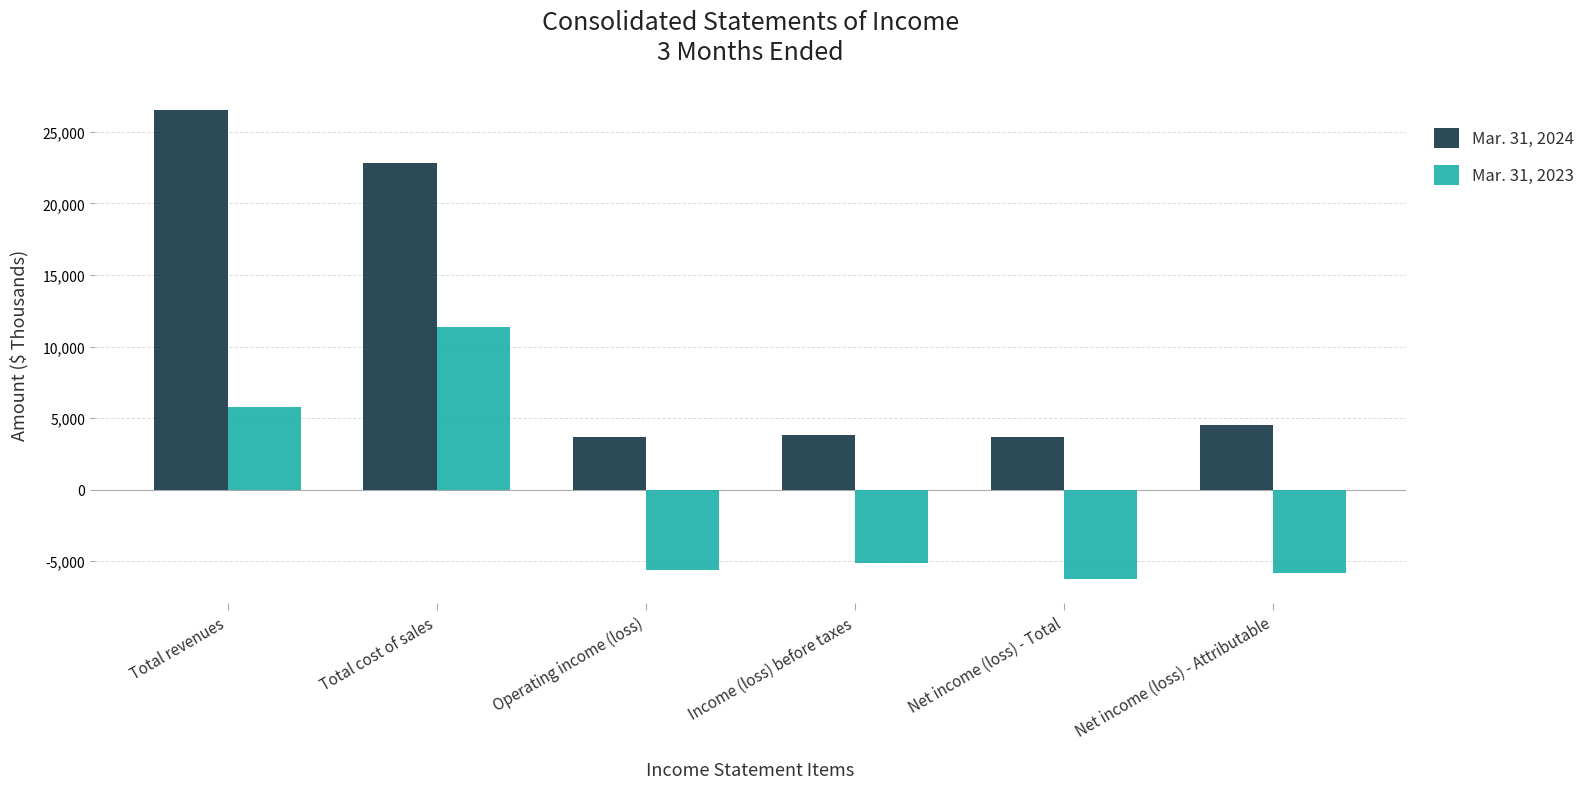

Which series has the largest total across all categories?

Mar. 31, 2024